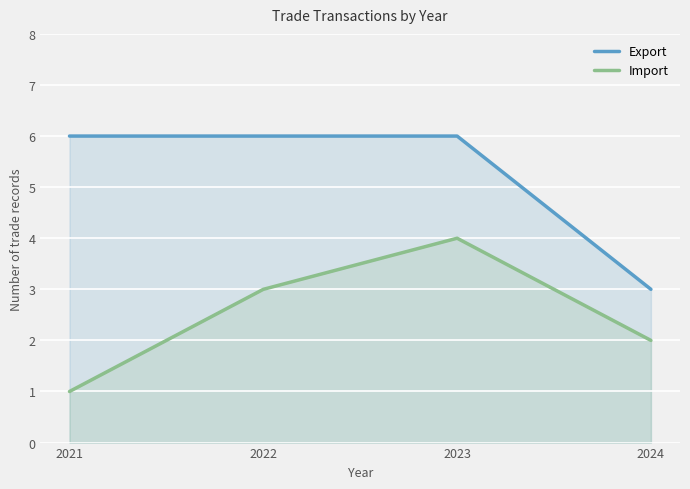

Which category has the lowest value in the Import series?

2021